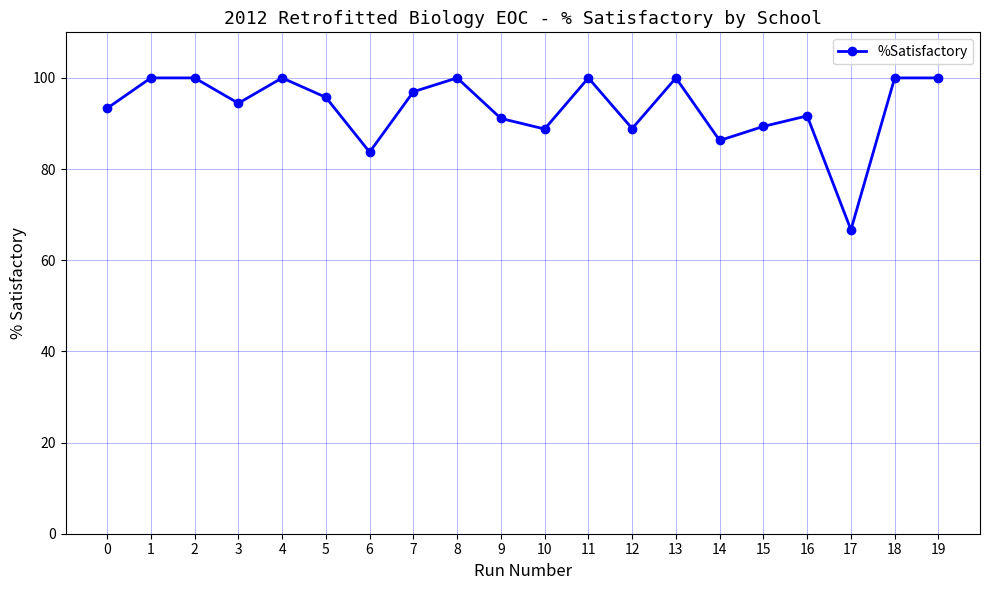

Is this an area chart (filled region under the line)?

No